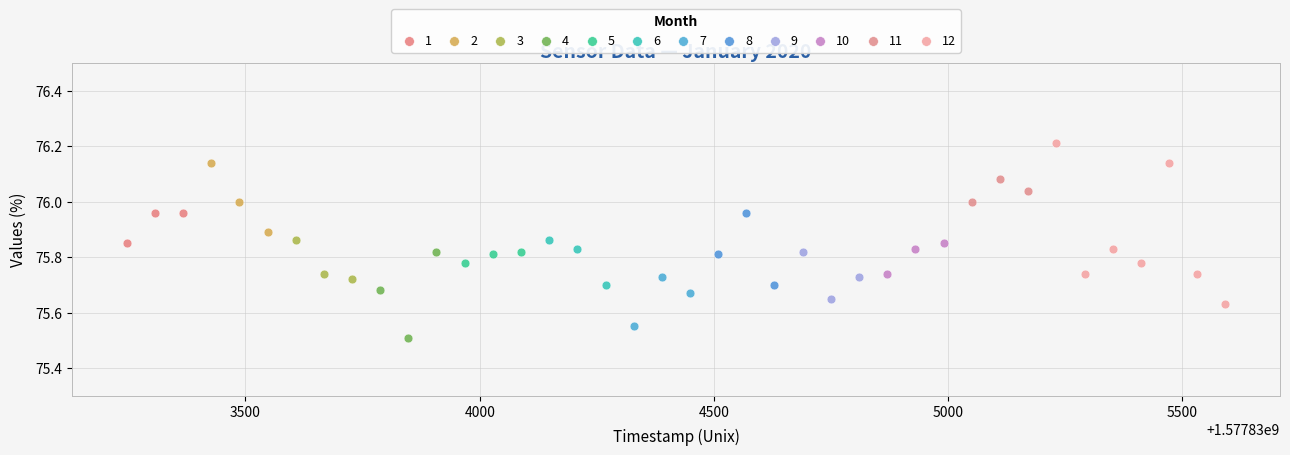

Which series has the largest Y range (max minus min)?

12